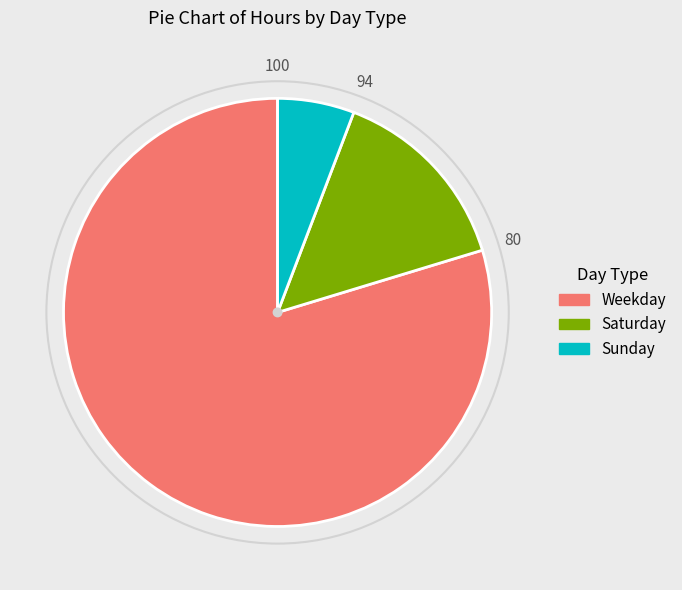

Is there a majority slice in this chart?

Yes